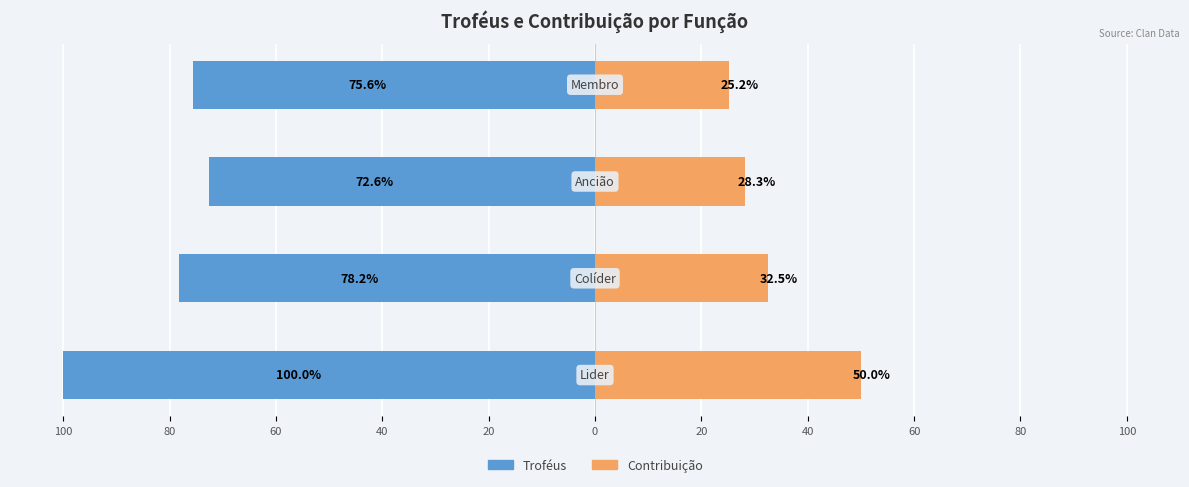

What is the highest value of the Contribuição series?

50.0